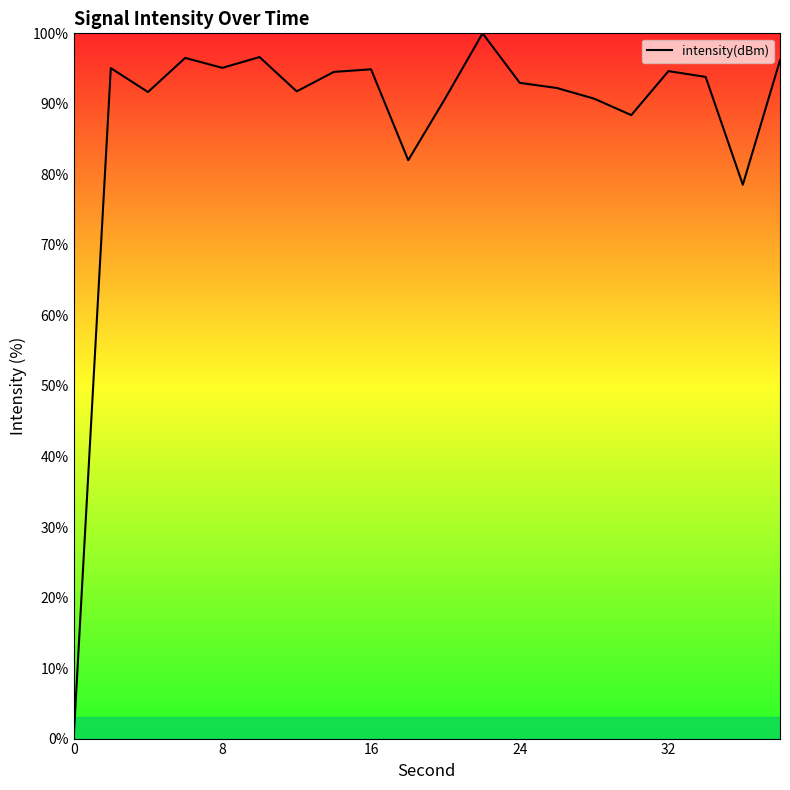

What is the maximum value shown in the chart?

100.0